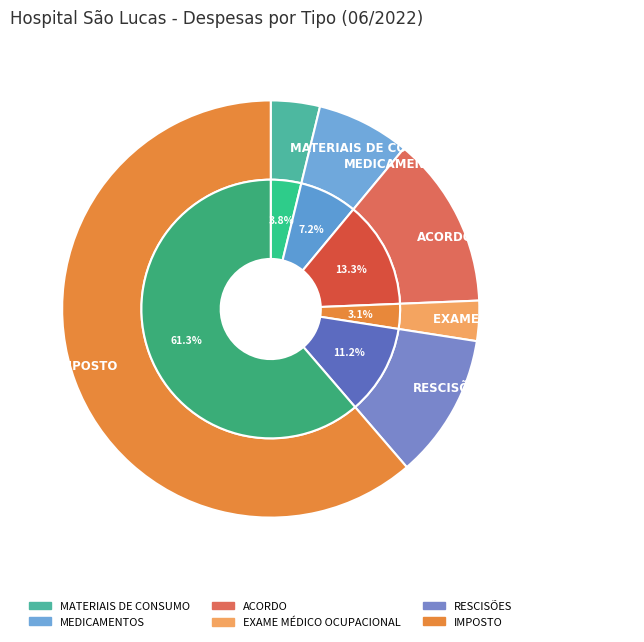

What is the ratio of the value at ACORDO to the value at IMPOSTO?

0.2